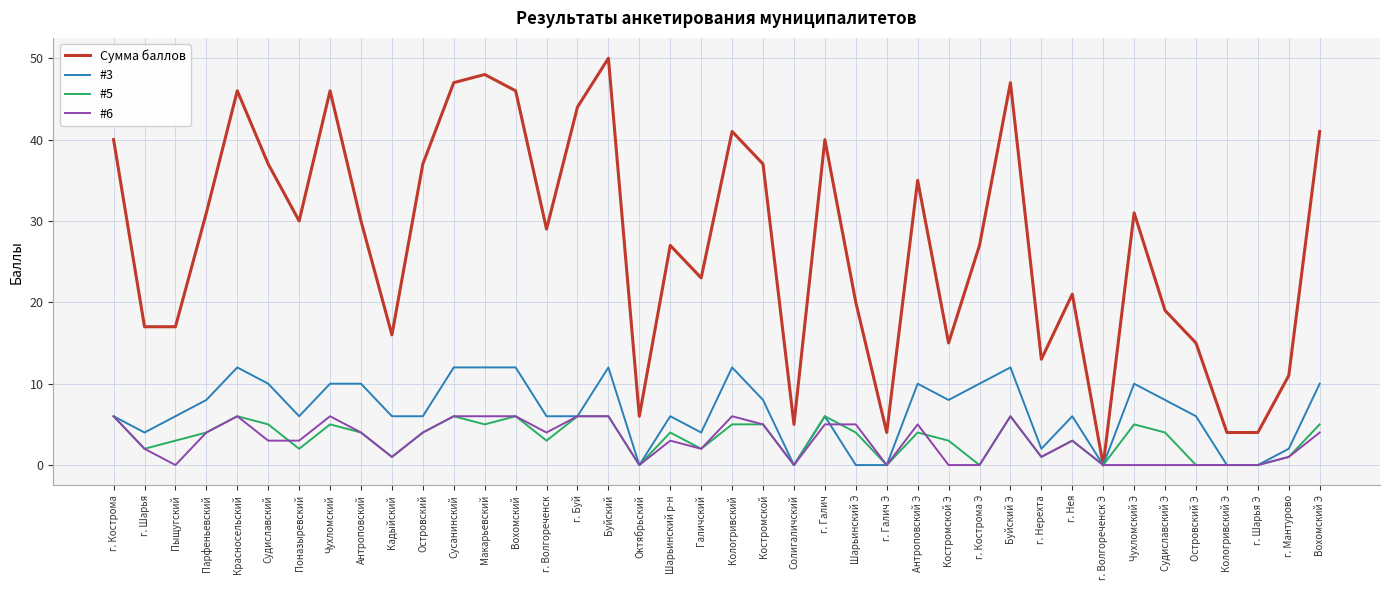

Rank the series at Судиславский Э from lowest to highest value.

#6, #5, #3, Сумма баллов